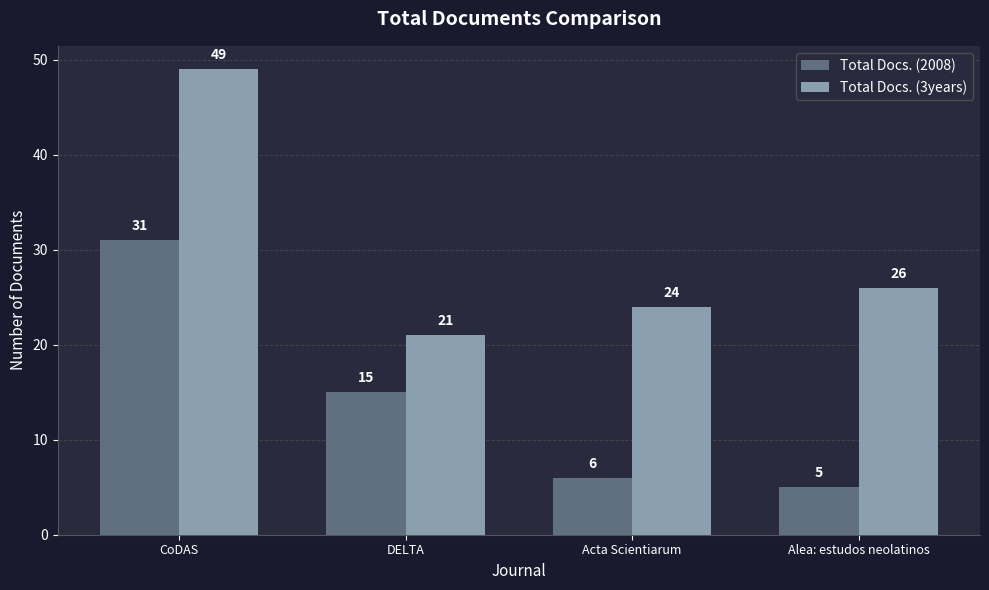

What is the sum of the Total Docs. (3years) values at CoDAS and Alea: estudos neolatinos?

75